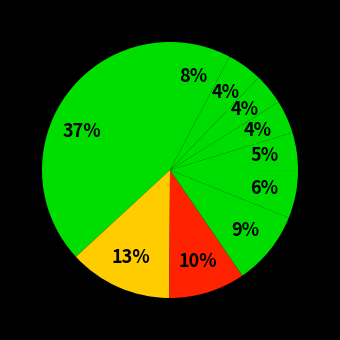

Count the number of slices in the pie.

10